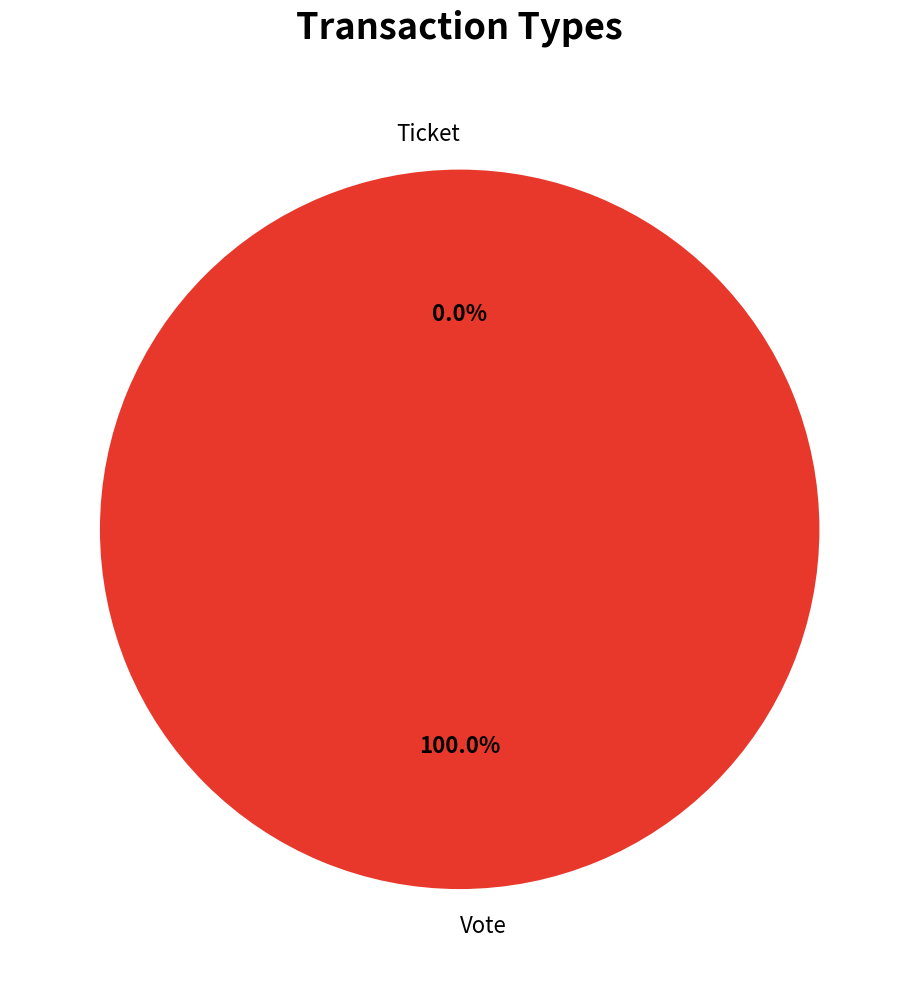

What is the change in value from Vote to Ticket?

-1